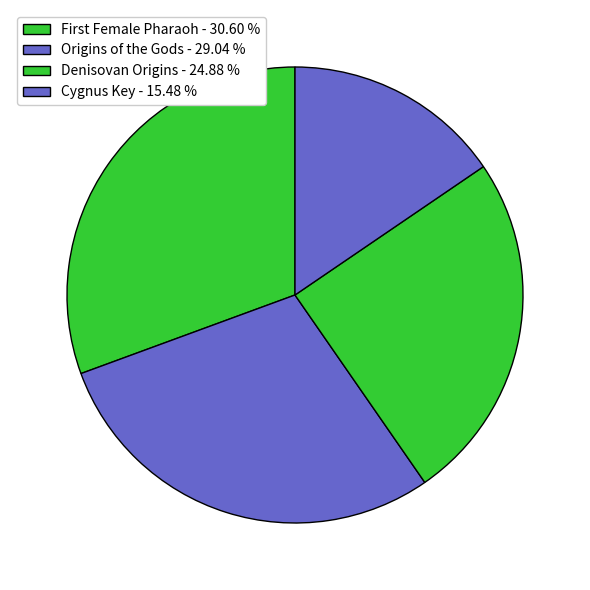

Which slice is the largest?

First Female Pharaoh